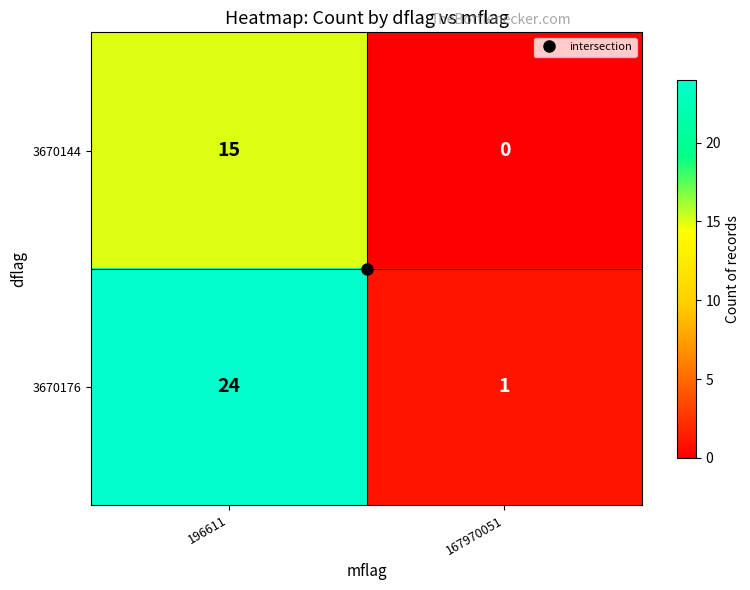

Rank the series by their maximum value, from lowest to highest.

3670144, 3670176